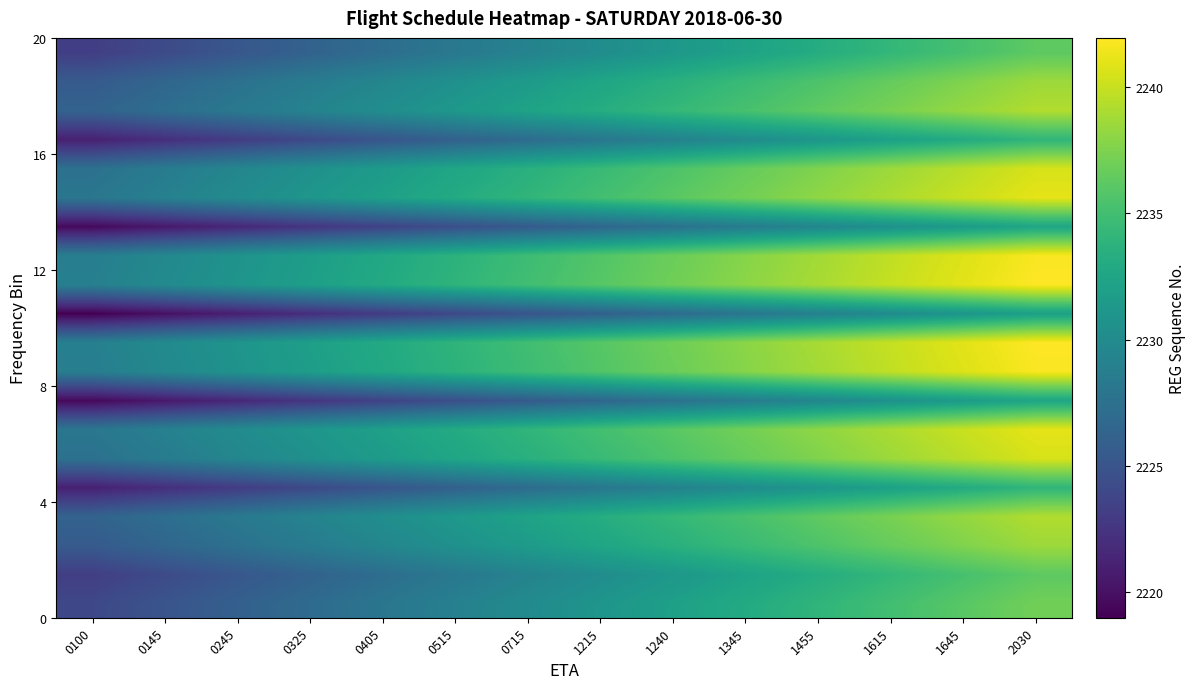

What is the maximum value shown in the chart?

2241.9